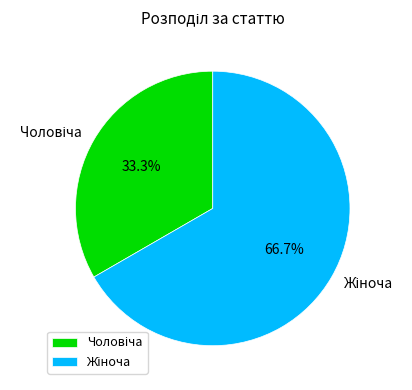

Is there a majority slice in this chart?

Yes